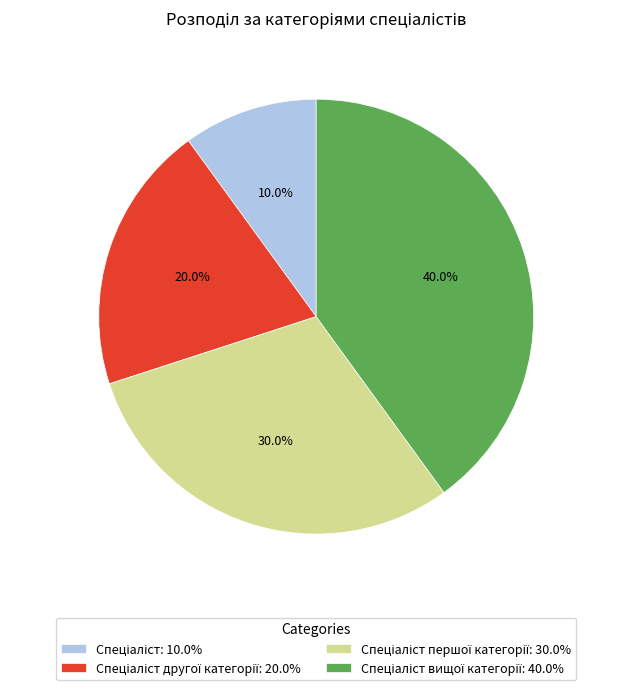

Count the number of slices in the pie.

4